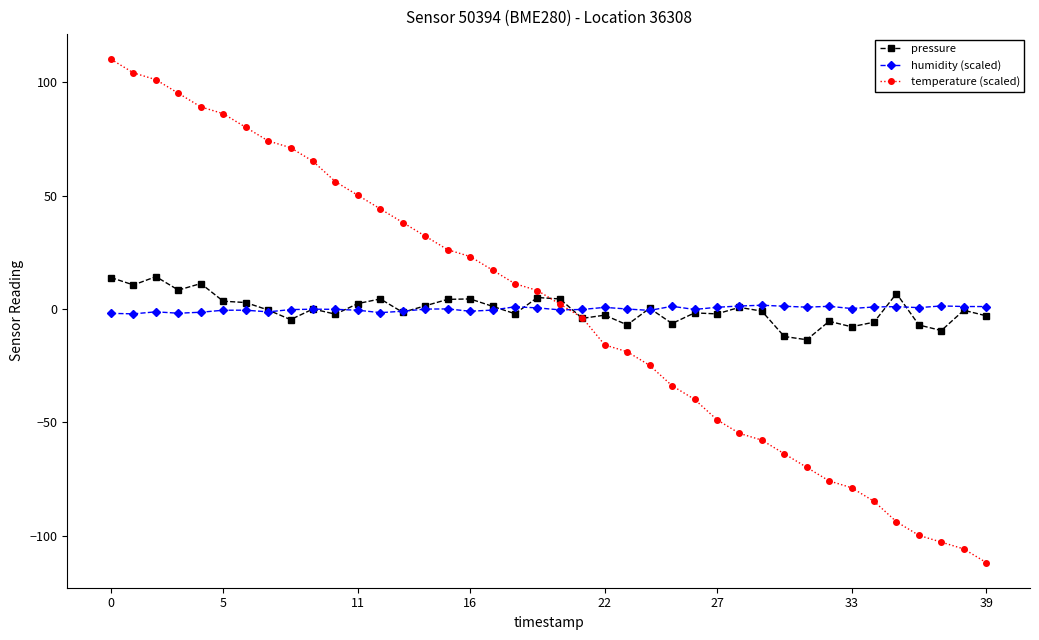

True or false: pressure has more than 0 points higher than both neighbors.

True